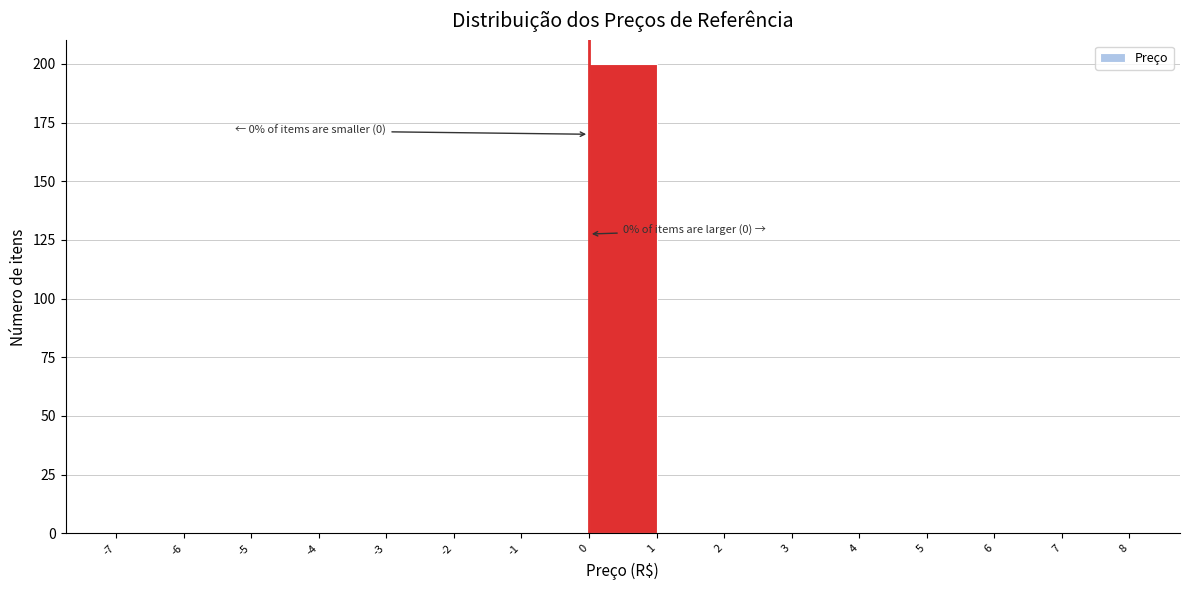

Which range on the x-axis has the tallest bar?

0 to 1